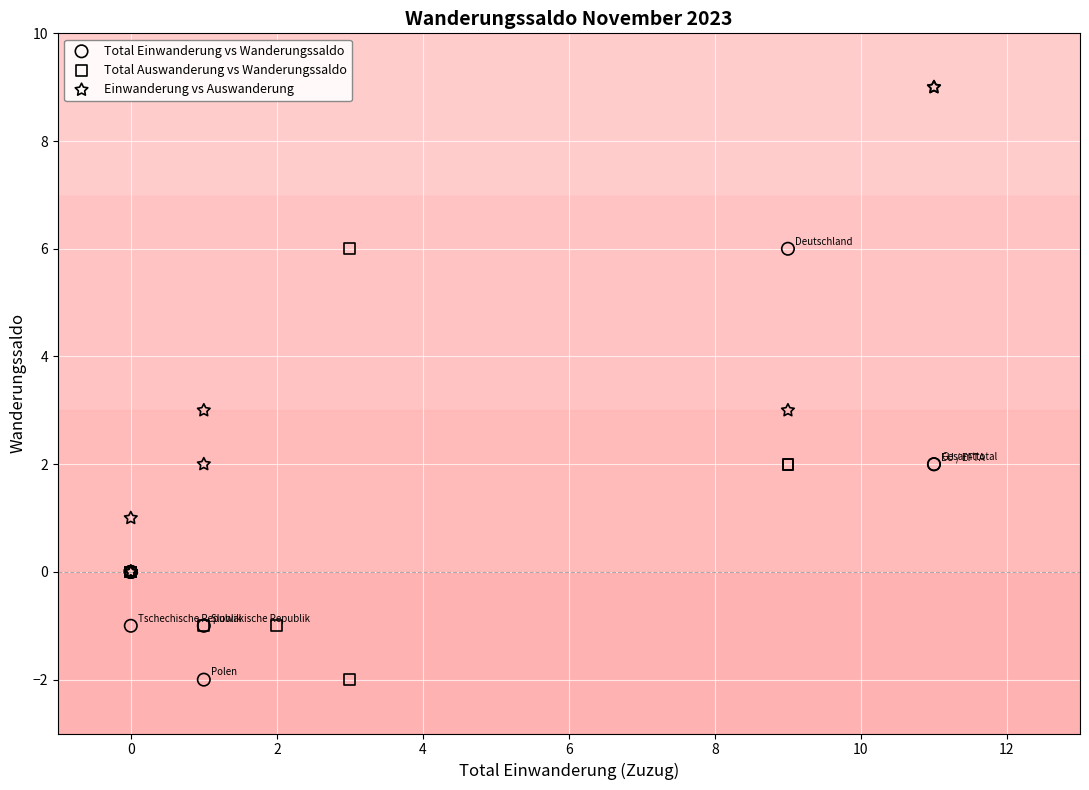

Which series reaches the maximum Y coordinate?

Einwanderung vs Auswanderung